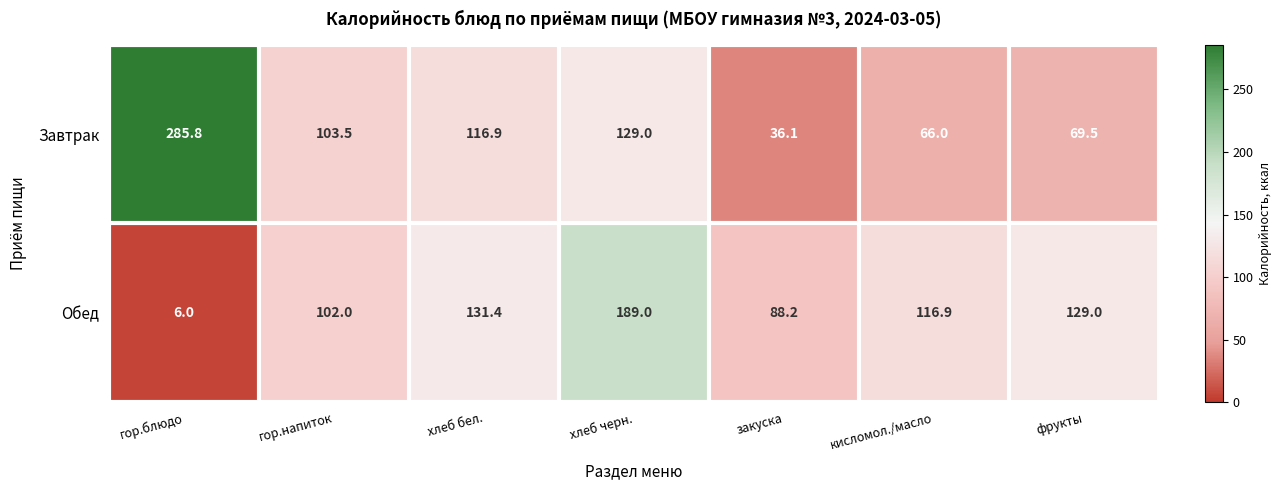

At which label is Завтрак closest to 160?

хлеб черн.